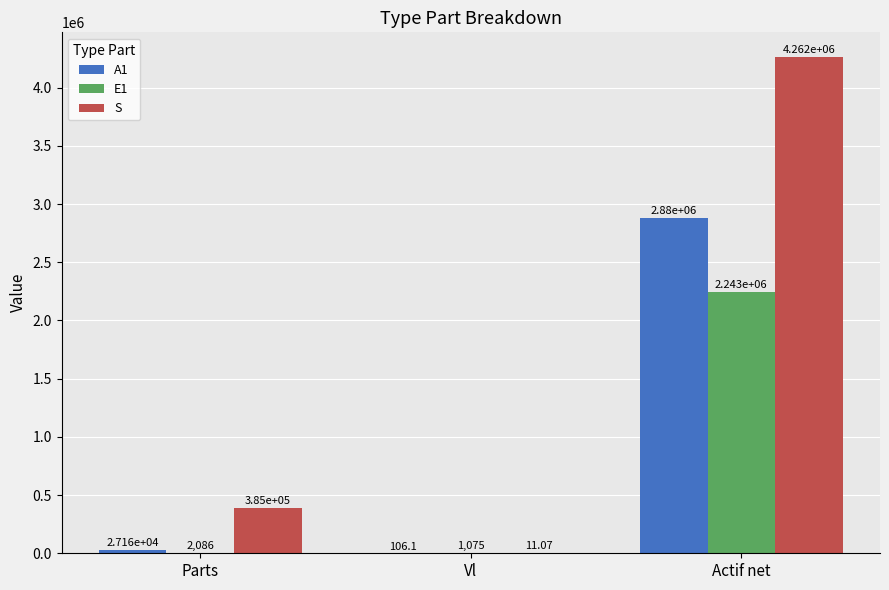

Is the value of A1 at Vl greater than the value of E1 at Actif net?

No